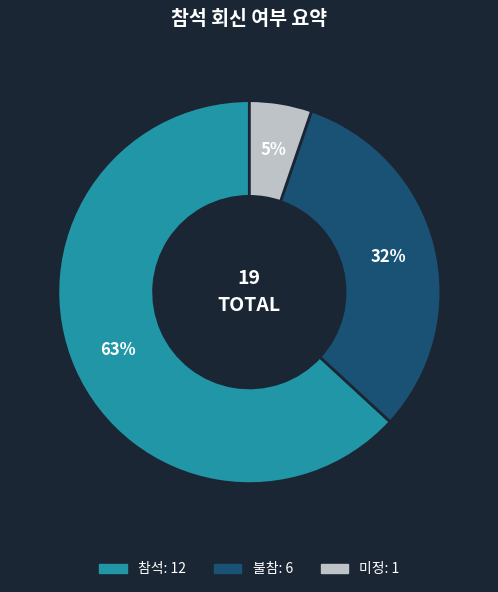

To the nearest percent, what is the difference between the 미정 and 참석 slice percentages?

58%